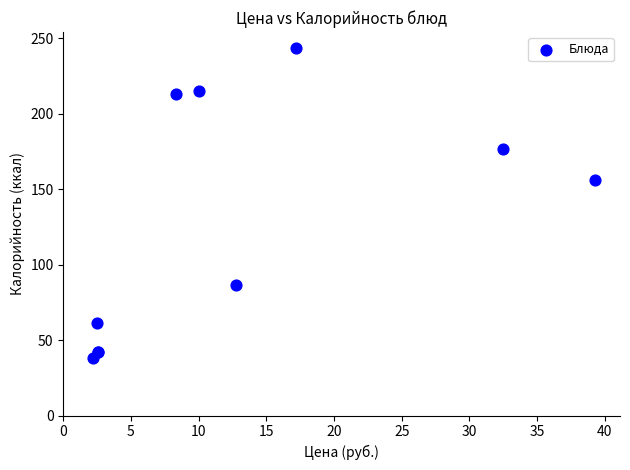

What Y value in the scatter plot is closest to 140?

155.8